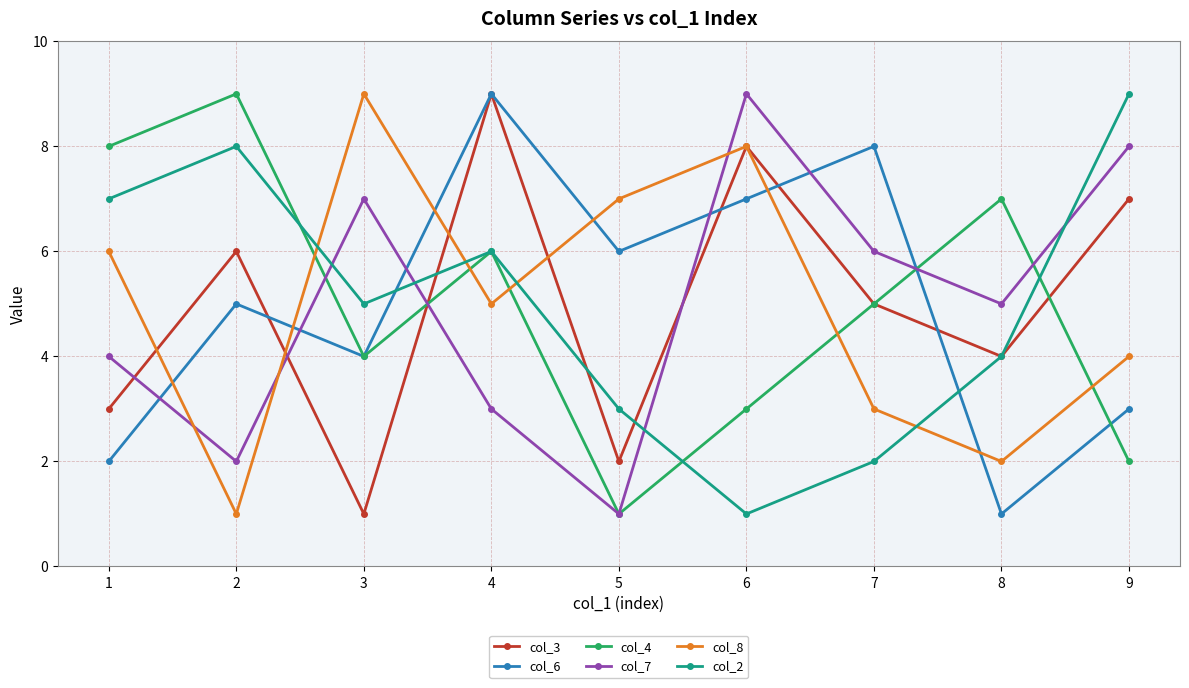

True or false: col_6 and col_2 intersect in this chart.

True